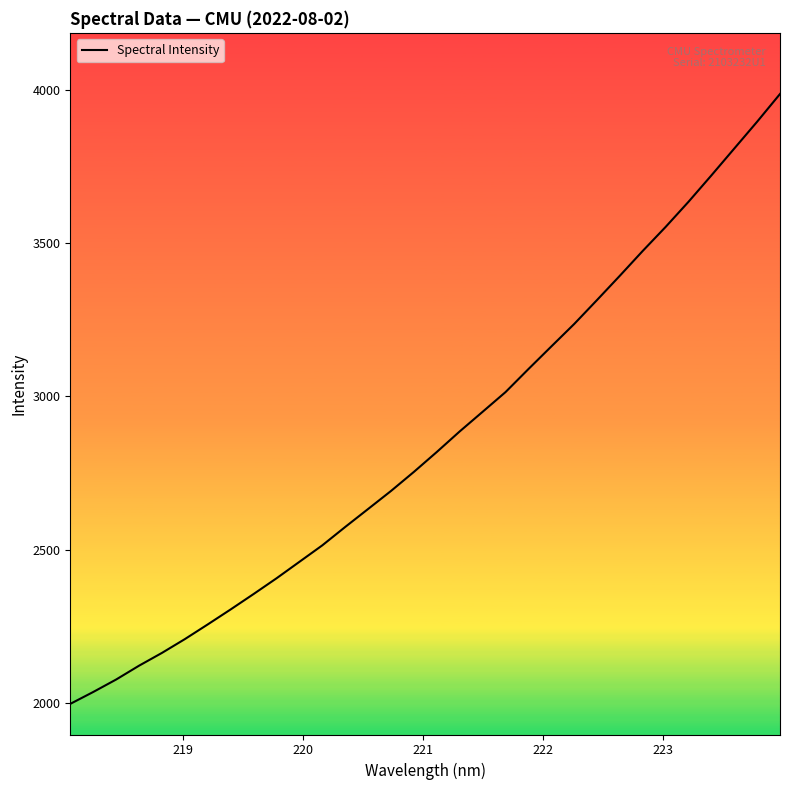

What is the sum of all values?

91490.4